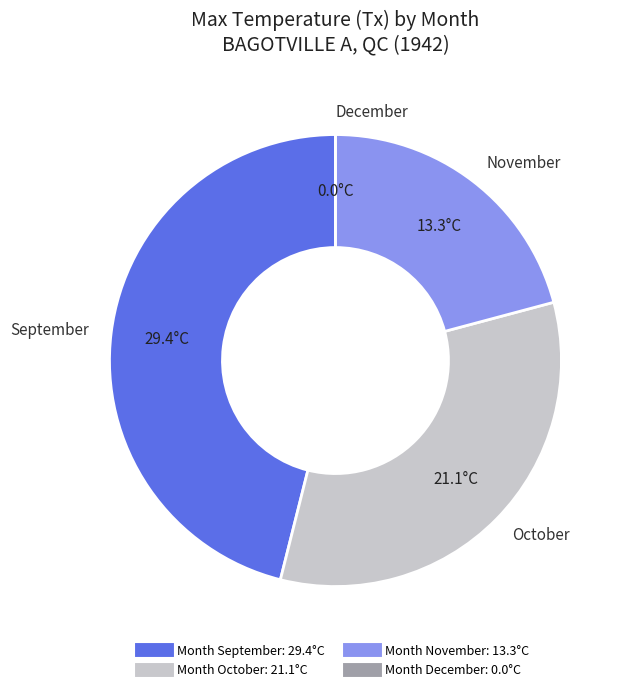

Is there a majority slice in this chart?

No